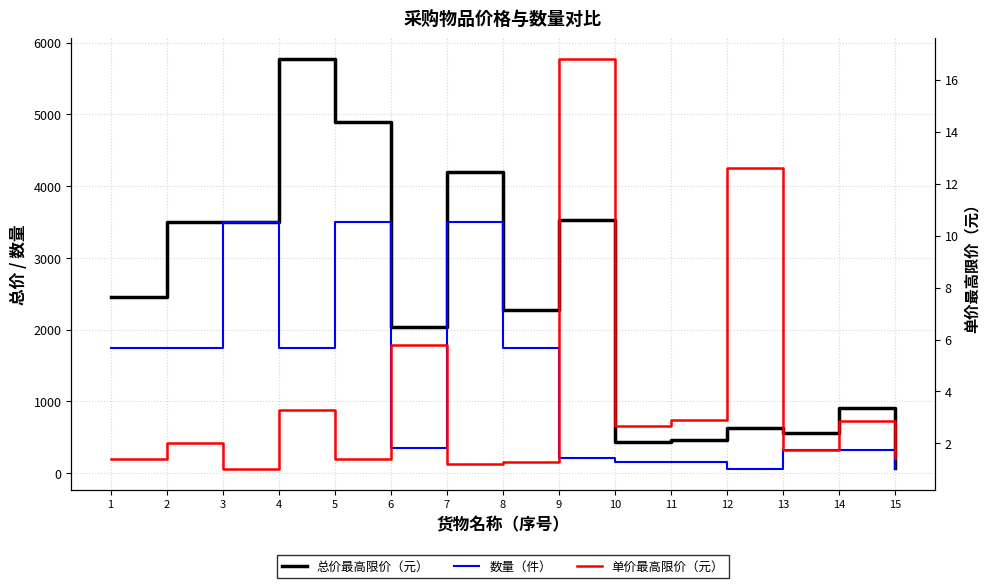

Between 6 and 12, which is larger?

6